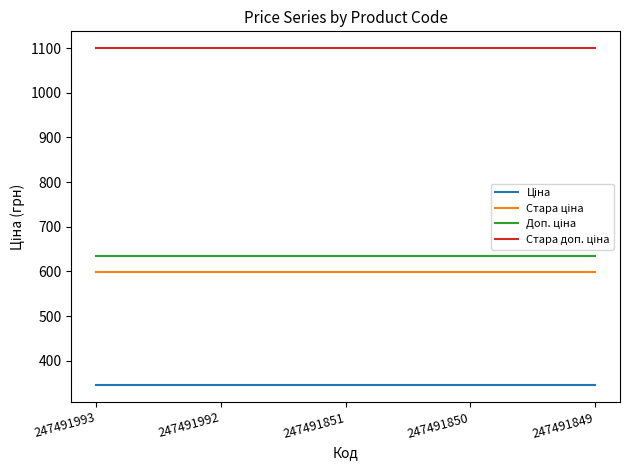

What is the difference between the highest and lowest values at 247491851?

754.4